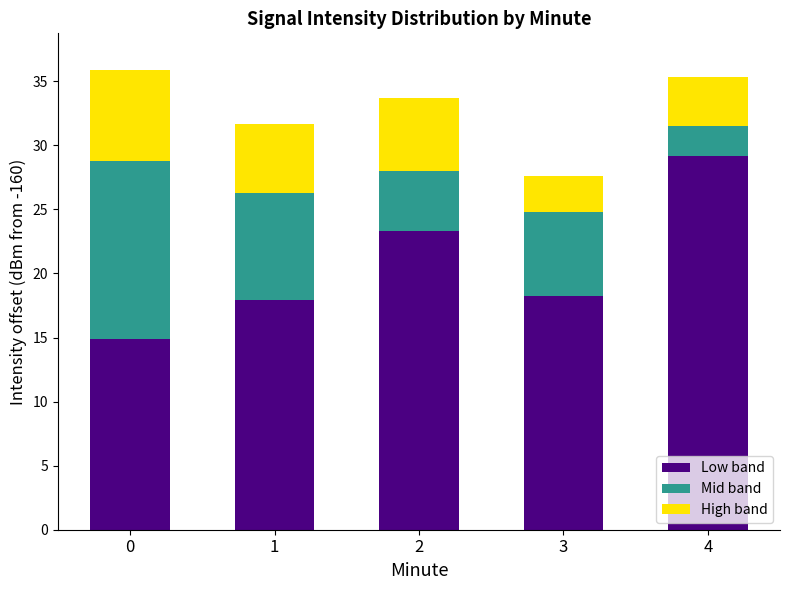

How many data points does each series have?

5